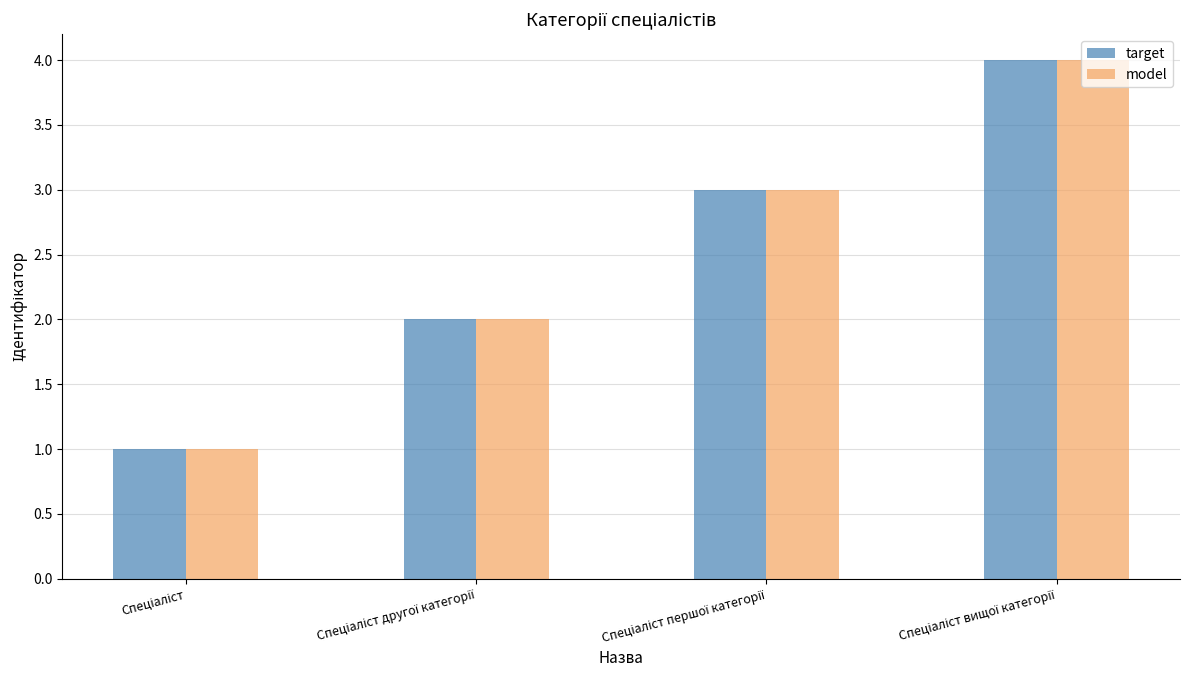

What is the difference between the maximum and second lowest values in the target series?

2